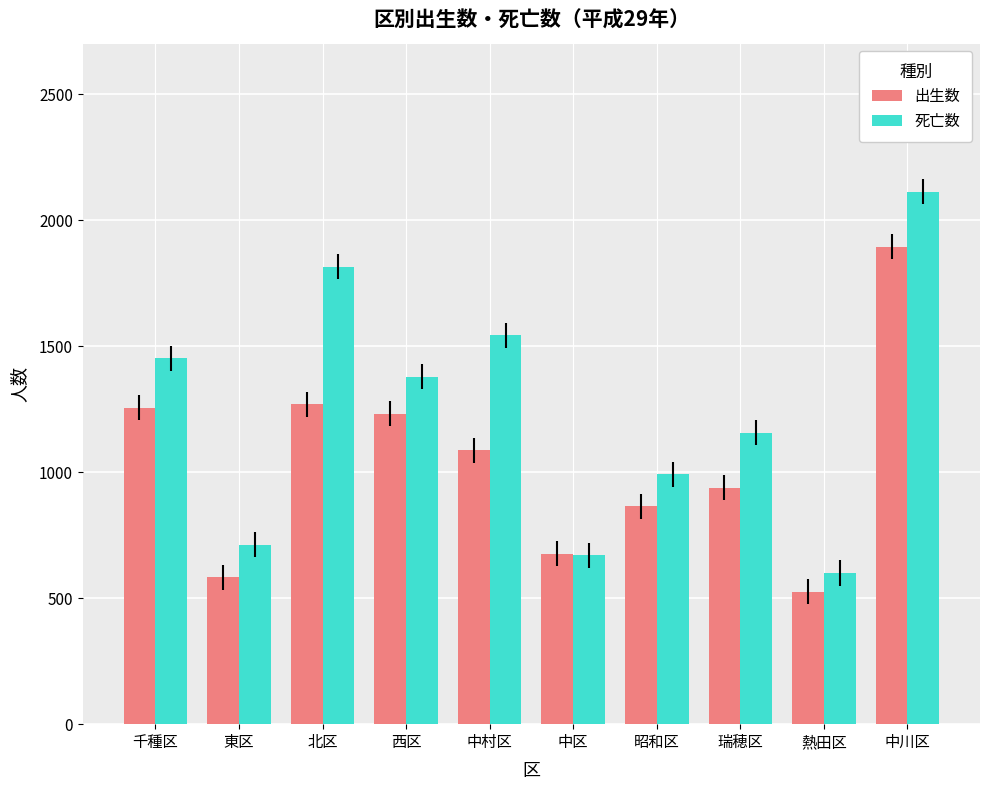

What is the minimum value shown in the chart?

526